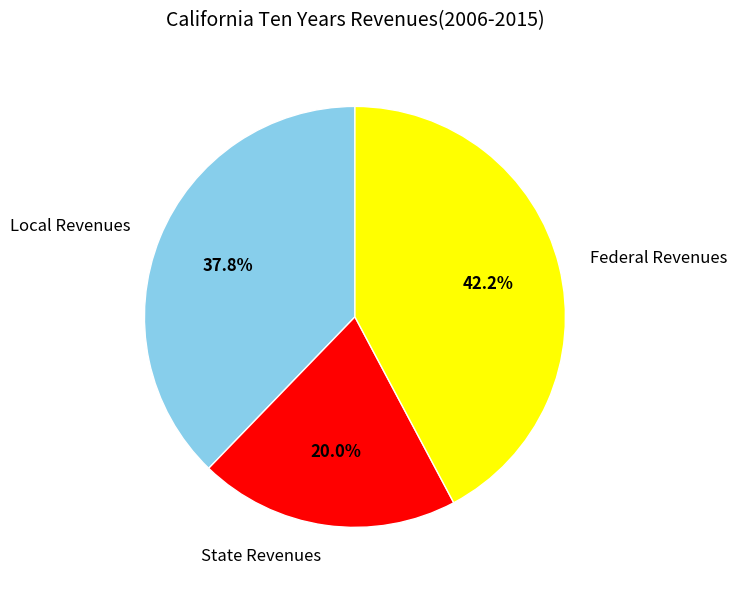

Approximately how many times larger is the value at Local Revenues compared to State Revenues?

1.9